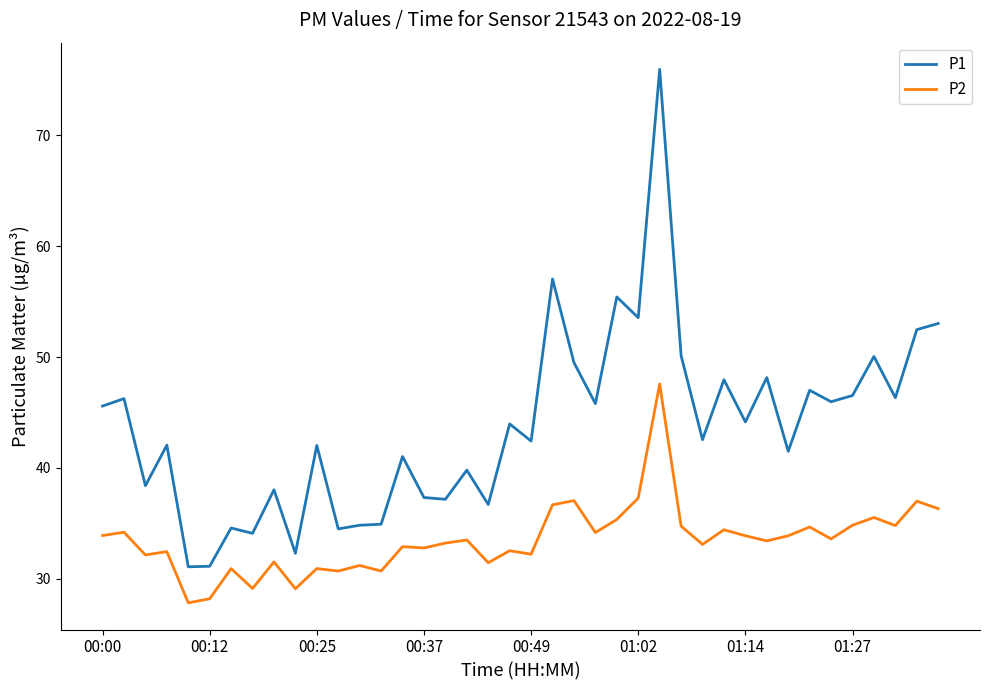

True or false: P2 and P1 intersect in this chart.

False